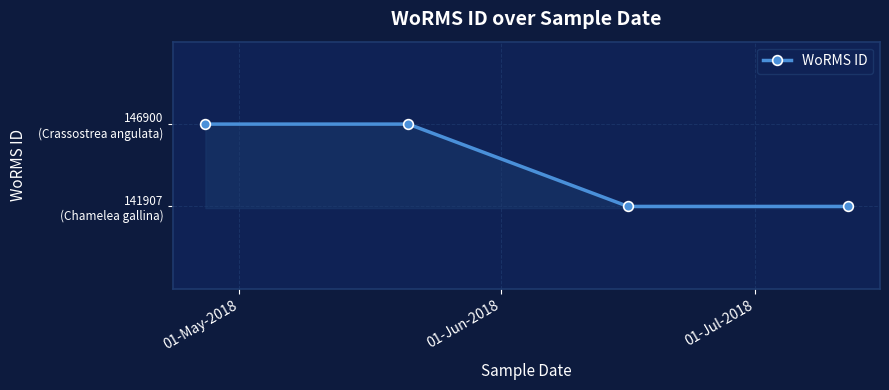

Does the chart have visible grid lines?

Yes